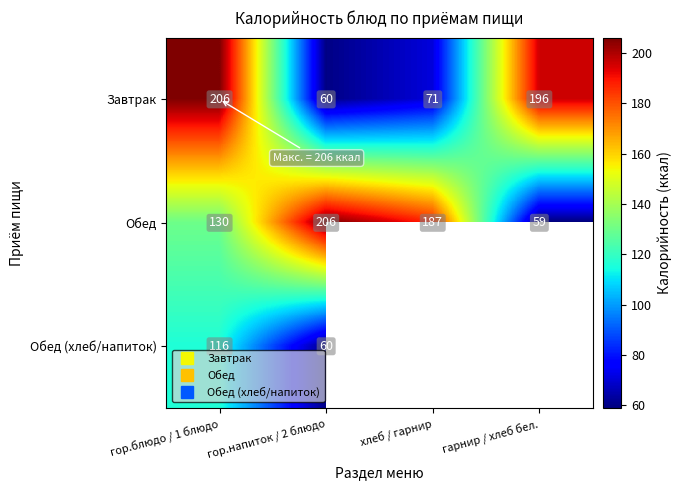

What is the minimum value shown in the chart?

59.0